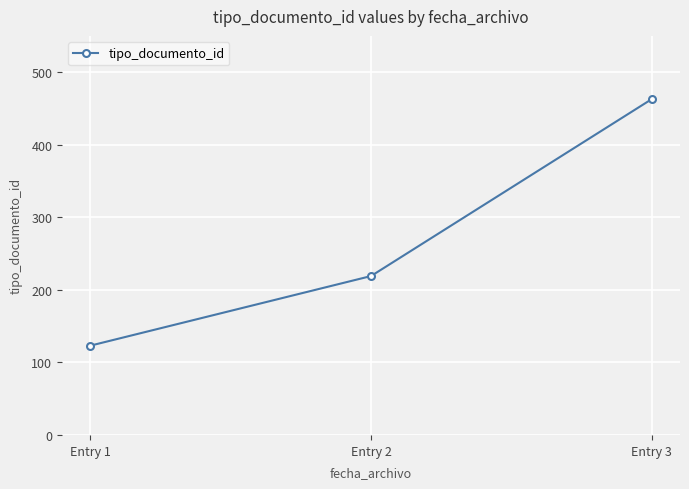

Count the number of data series in this chart.

1